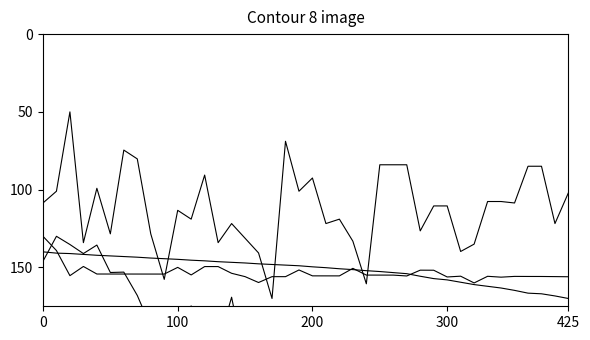

What position from the left is 300?

31